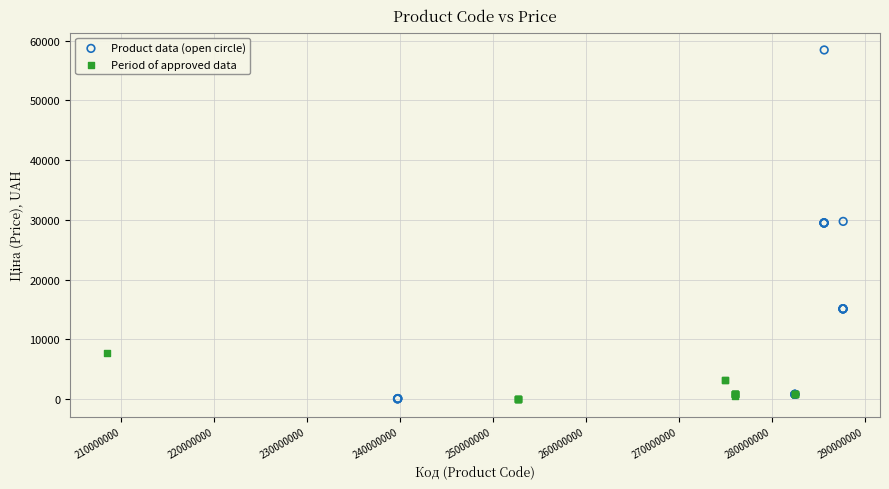

Which series reaches the maximum Y coordinate?

Product data (open circle)